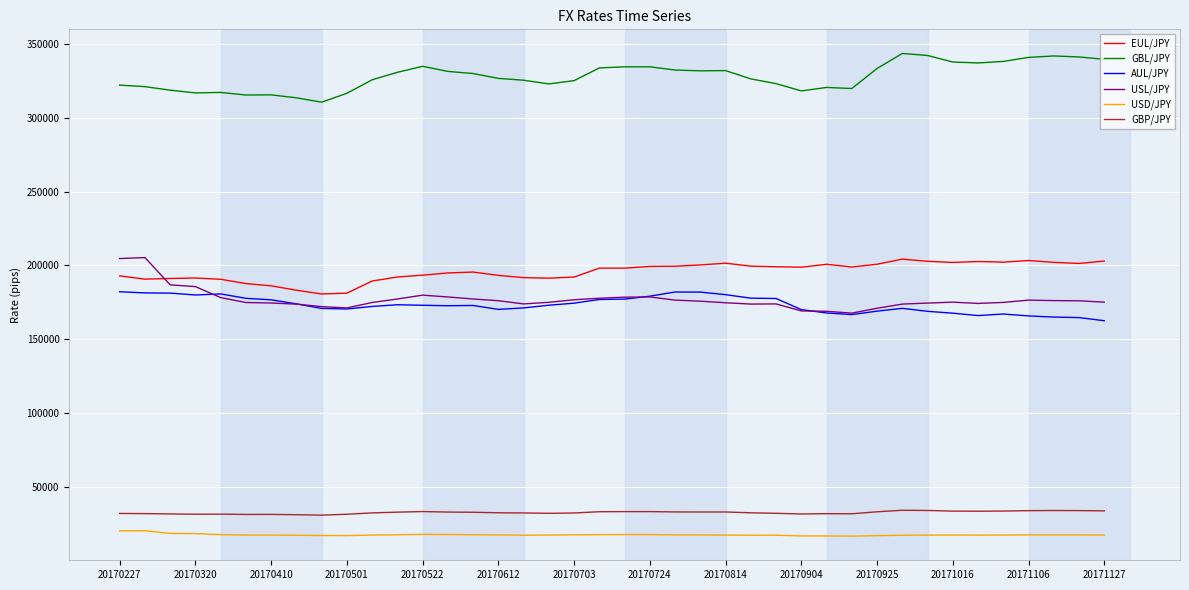

What is the greatest value displayed?

343460